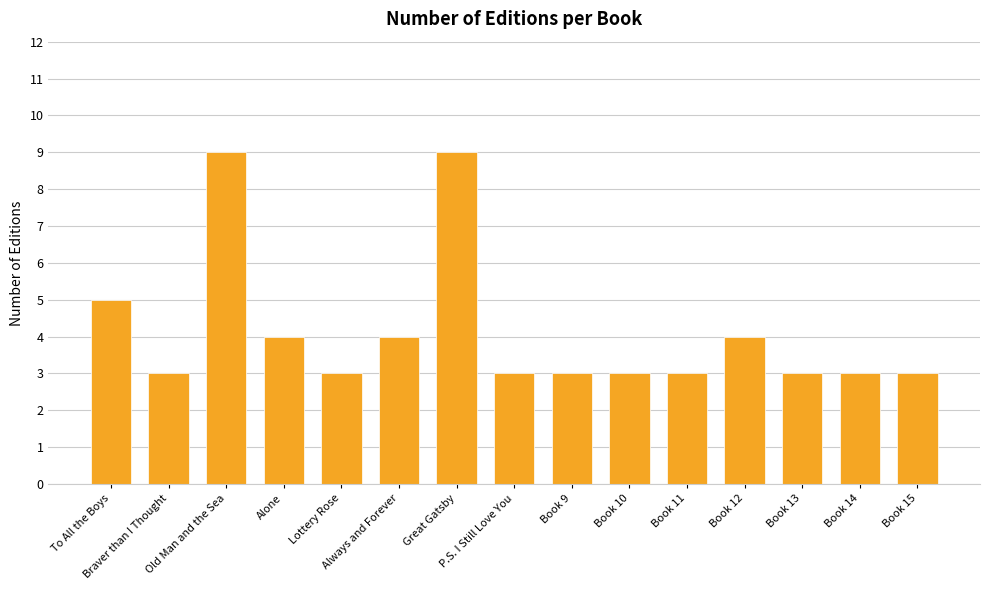

Count the number of data series in this chart.

1